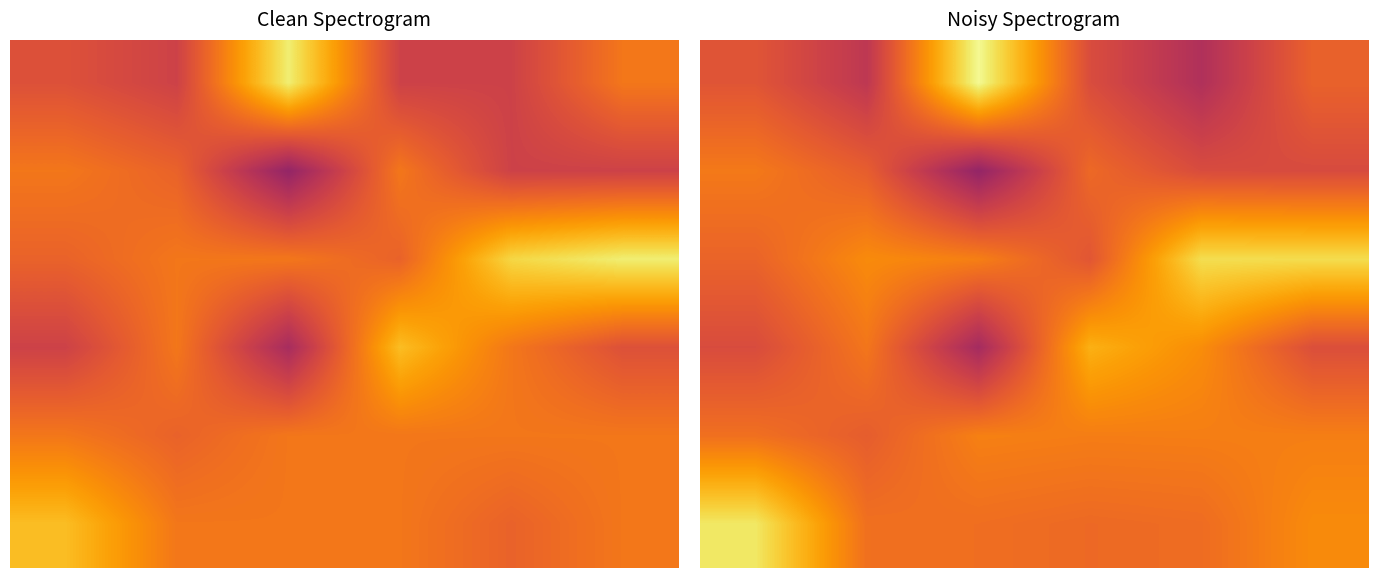

At which category is the sum across all series the highest?

5